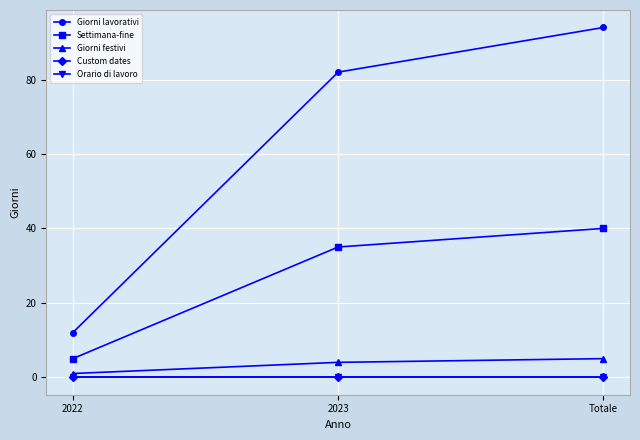

What position from the right is 2023?

2